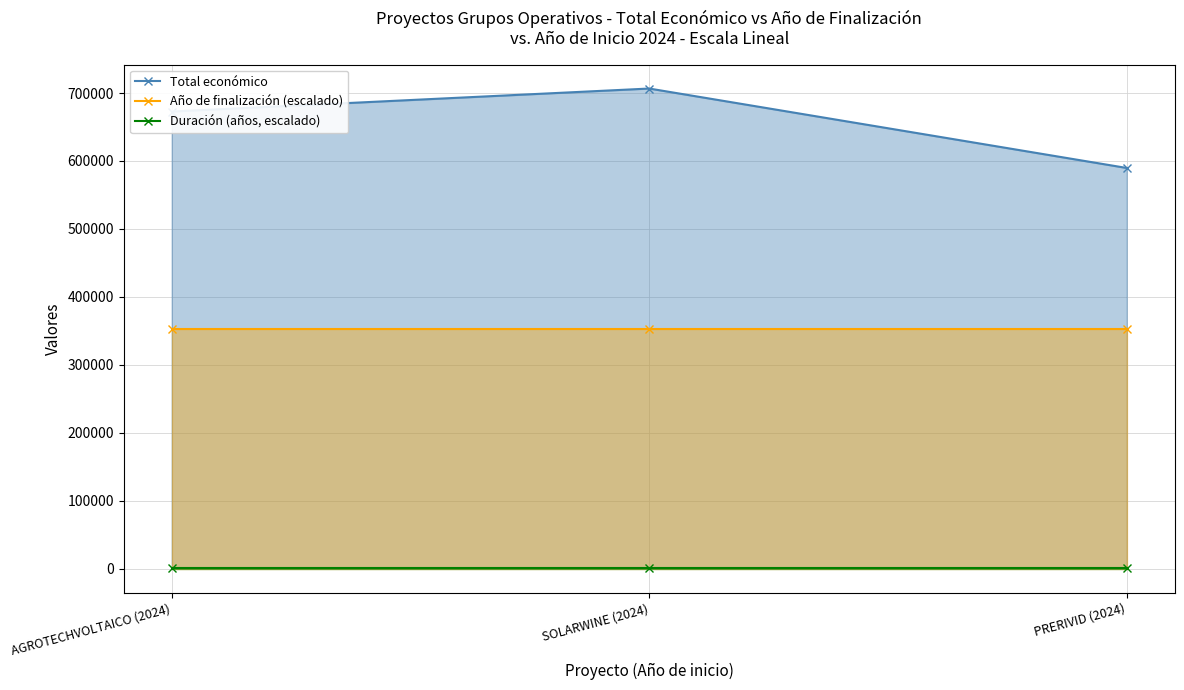

Reading left to right, transcribe all the data shown in this chart.

Total económico: AGROTECHVOLTAICO (2024)=672807.0	SOLARWINE (2024)=706697.0	PRERIVID (2024)=589731.0
Año de finalización (escalado): AGROTECHVOLTAICO (2024)=353348.5	SOLARWINE (2024)=353348.5	PRERIVID (2024)=353348.5
Duración (años, escalado): AGROTECHVOLTAICO (2024)=104.6	SOLARWINE (2024)=104.6	PRERIVID (2024)=104.6